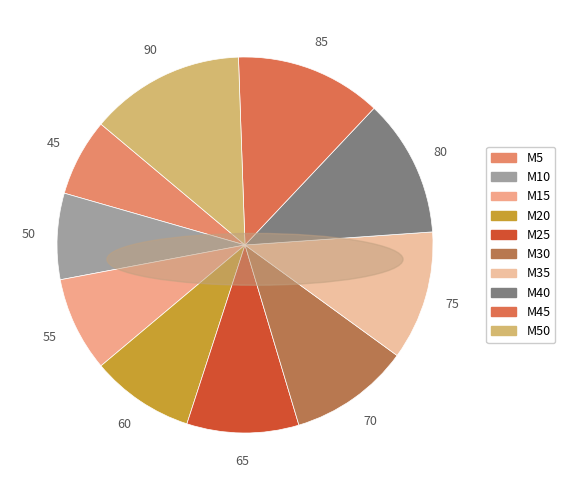

Which category has the biggest portion of the pie?

M50